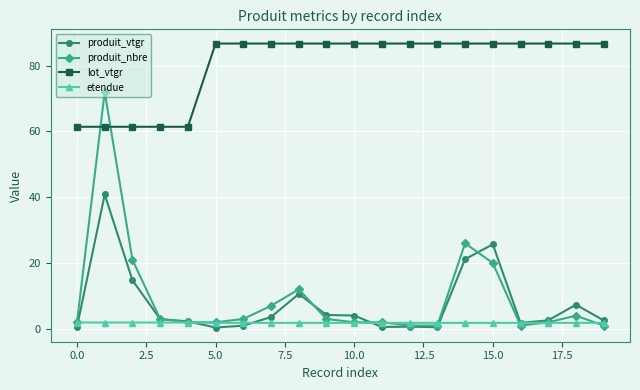

What is the highest value of the produit_vtgr series?

40.8